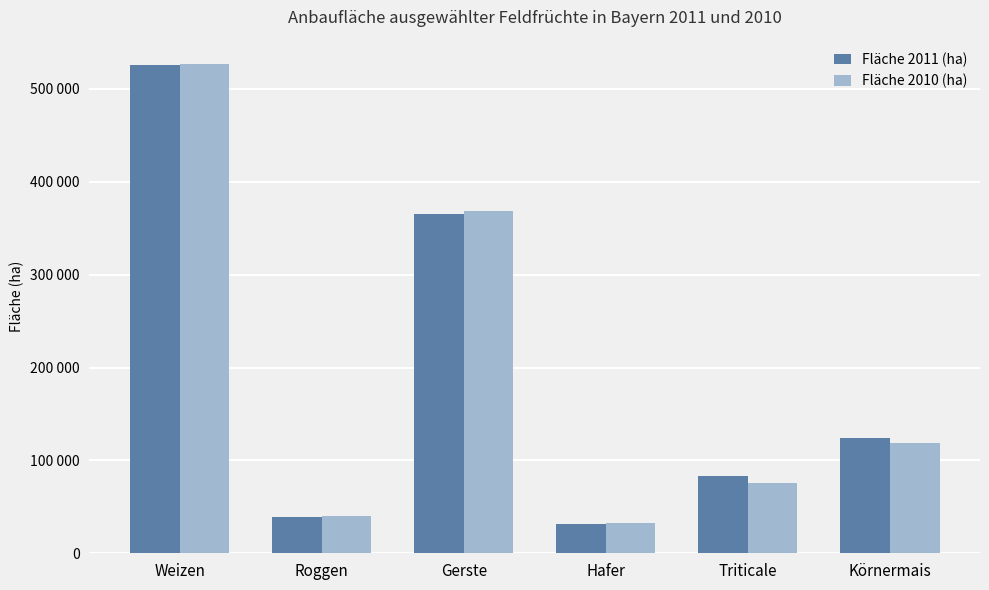

What is the label of the 2nd bar from the left?

Roggen